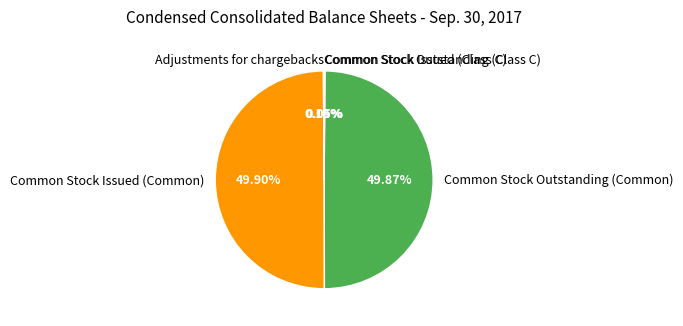

Rank the categories by value from highest to lowest.

Common Stock Issued (Common), Common Stock Outstanding (Common), Adjustments for chargebacks, Common Stock Issued (Class C), Common Stock Outstanding (Class C)